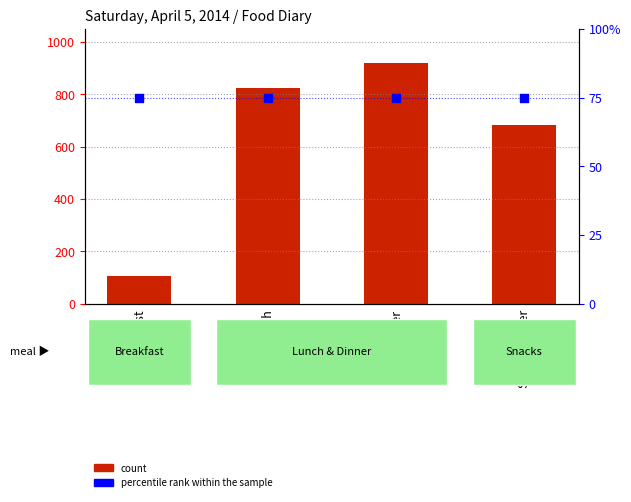

At which category is the sum across all series the highest?

Dinner